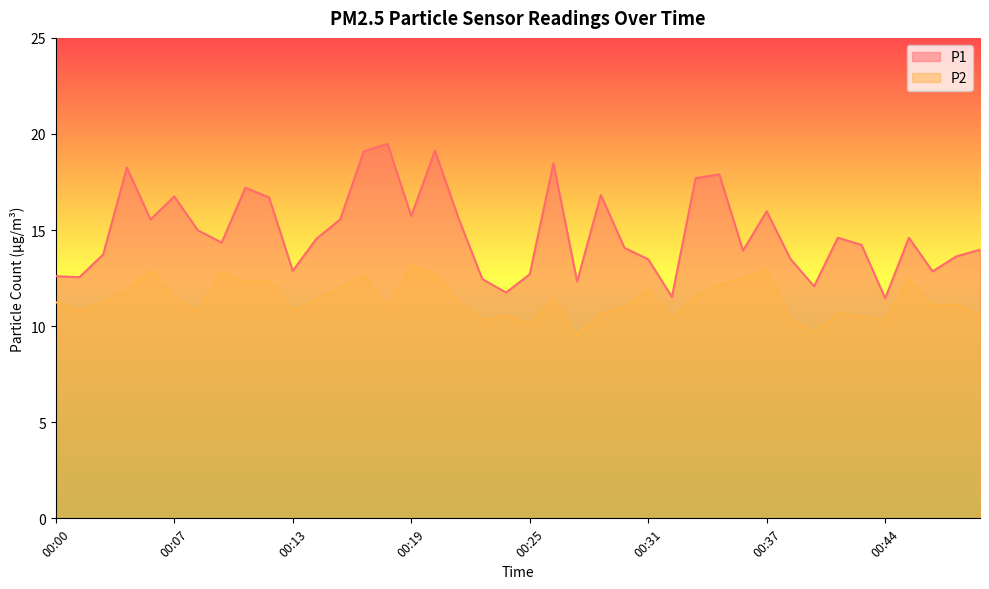

How many data points in P1 are above 14?

23